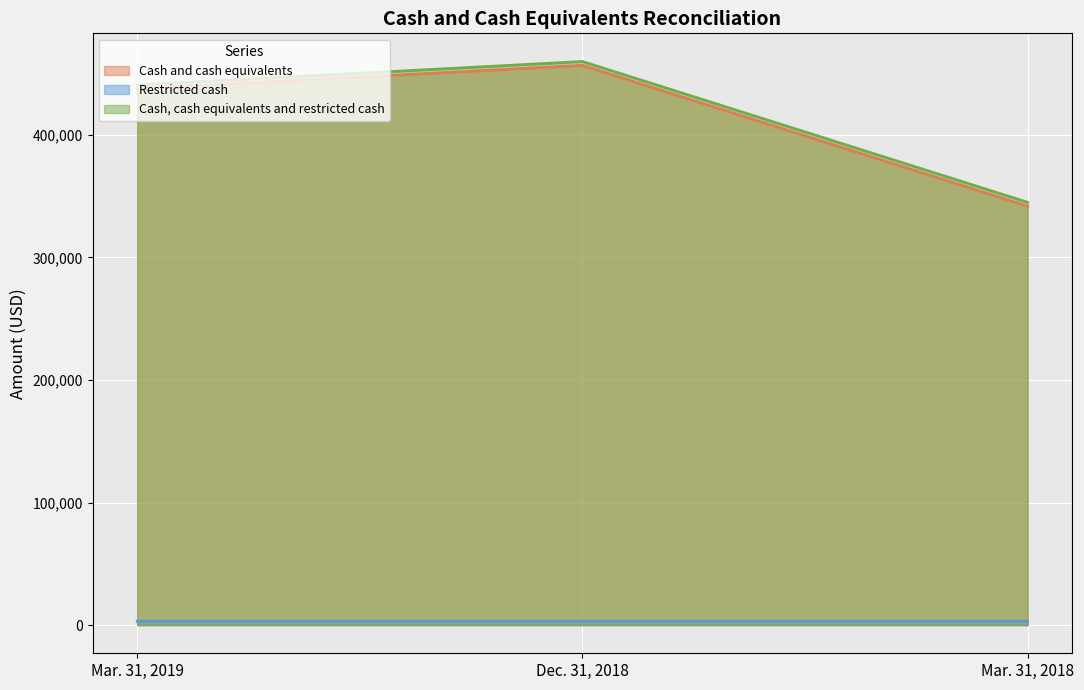

What is the difference between the Cash and cash equivalents values at Mar. 31, 2018 and Mar. 31, 2019?

95782